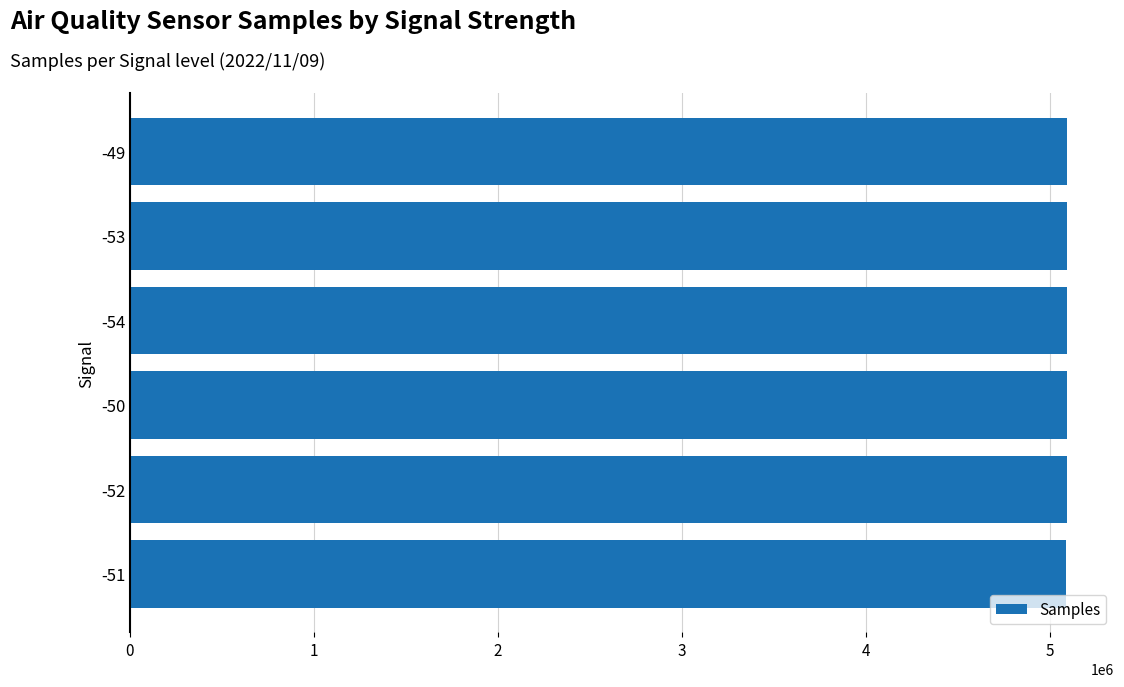

Is it true that the value at -50 is 5091741?

True